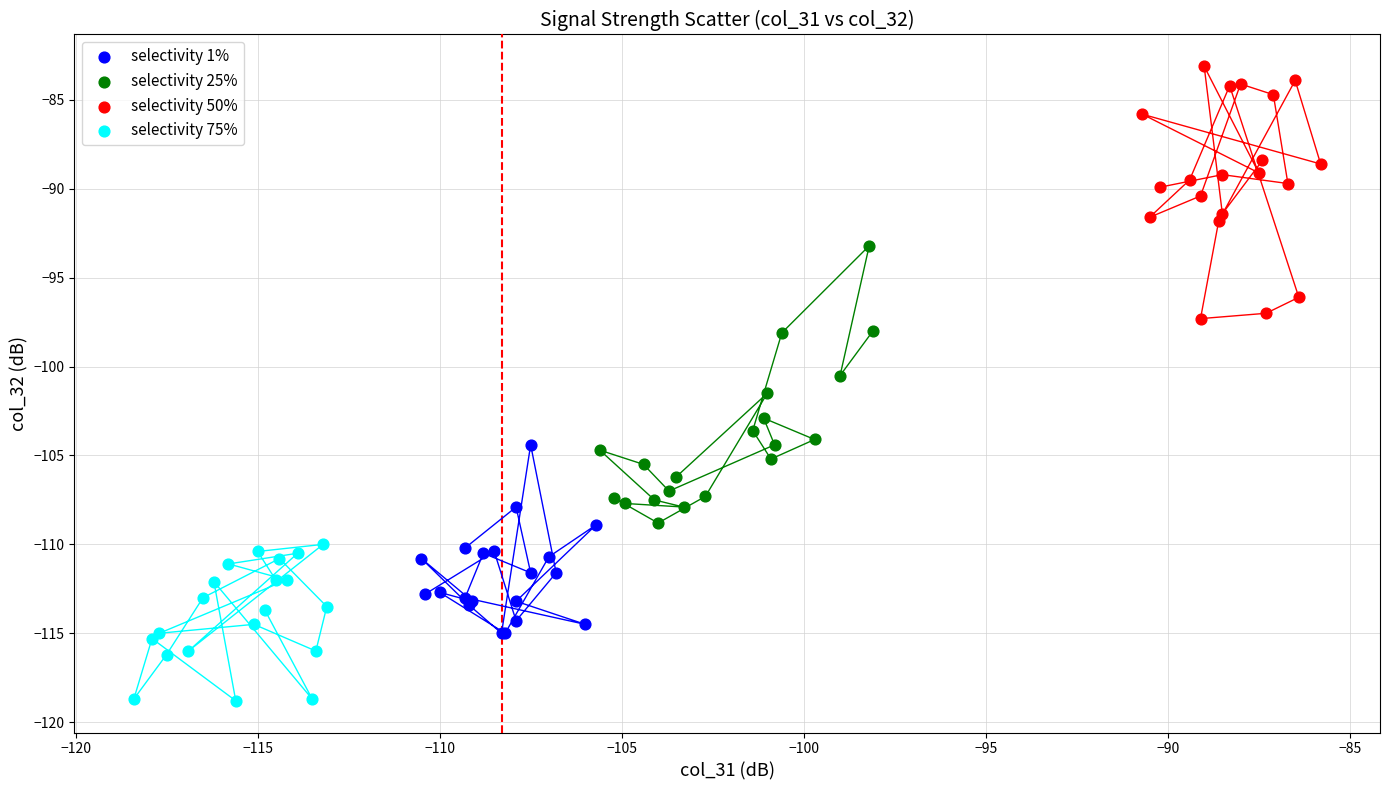

What are all the series names shown in the legend?

selectivity 1%, selectivity 25%, selectivity 50%, selectivity 75%